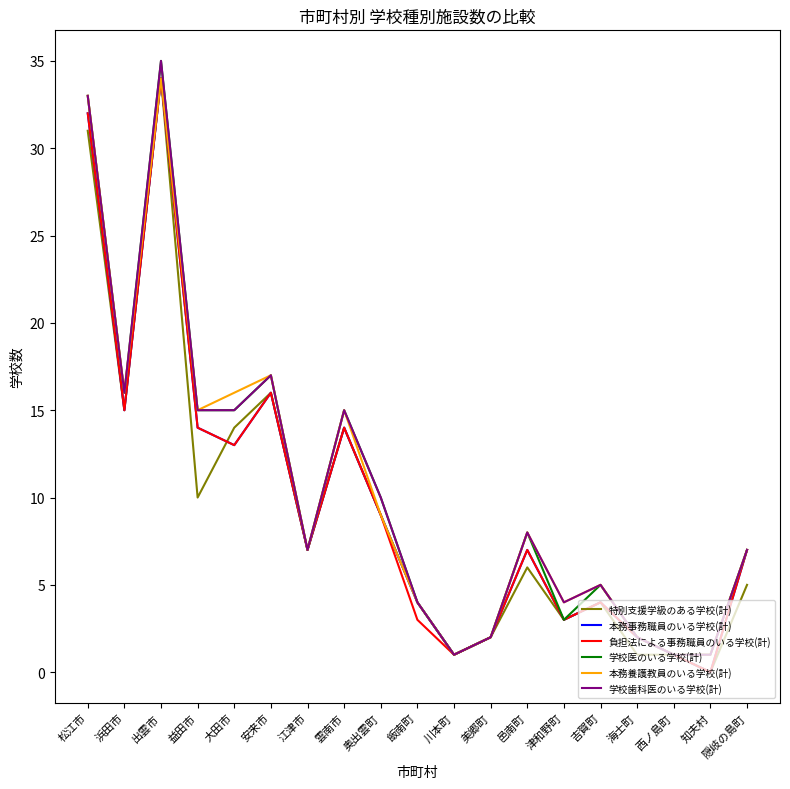

What is the sum of the 学校歯科医のいる学校(計) values at 吉賀町 and 益田市?

20